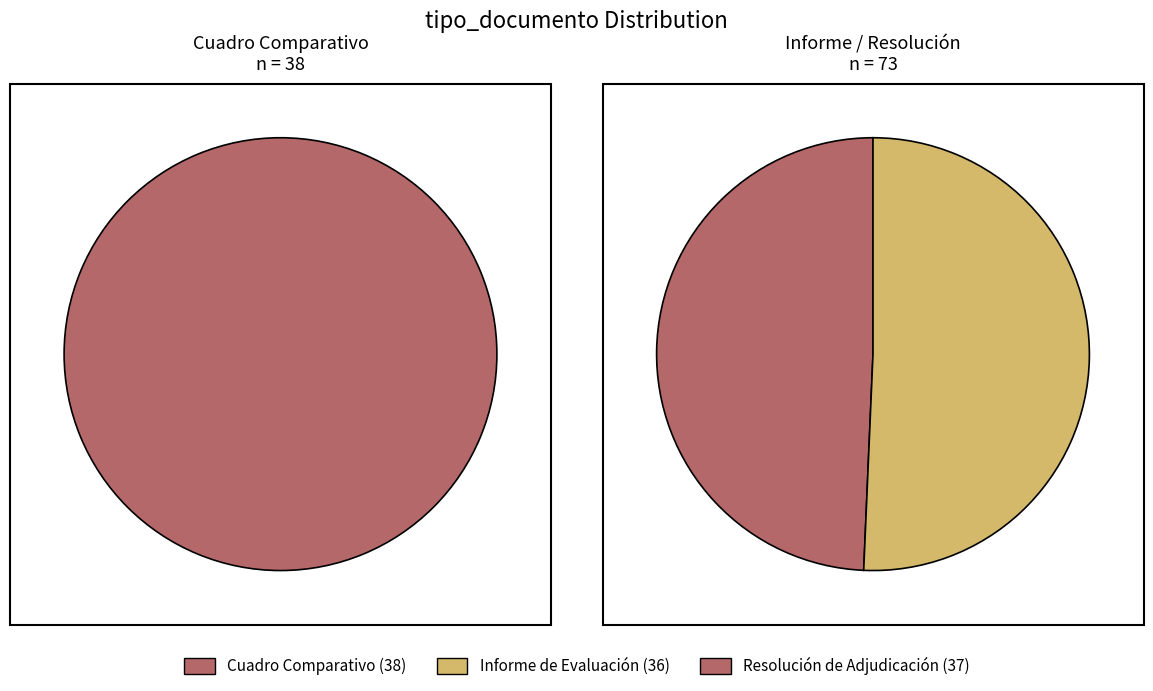

Combined, what portion of the pie is Informe de Evaluación and Cuadro Comparativo de Ofertas?

66.7%